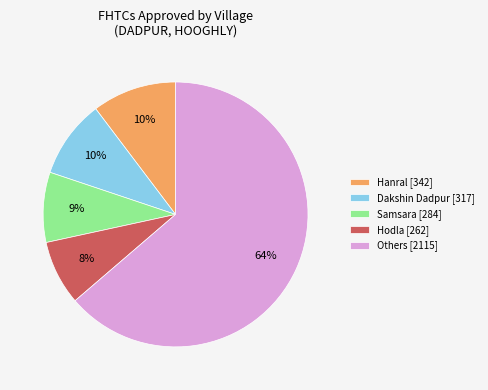

Is it true that Hodla [262] is 1% of the pie?

False